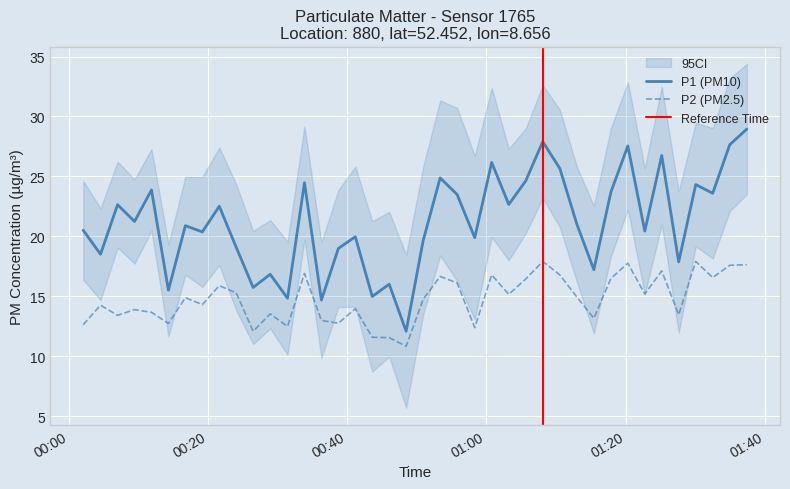

What is the maximum value shown in the chart?

28.9